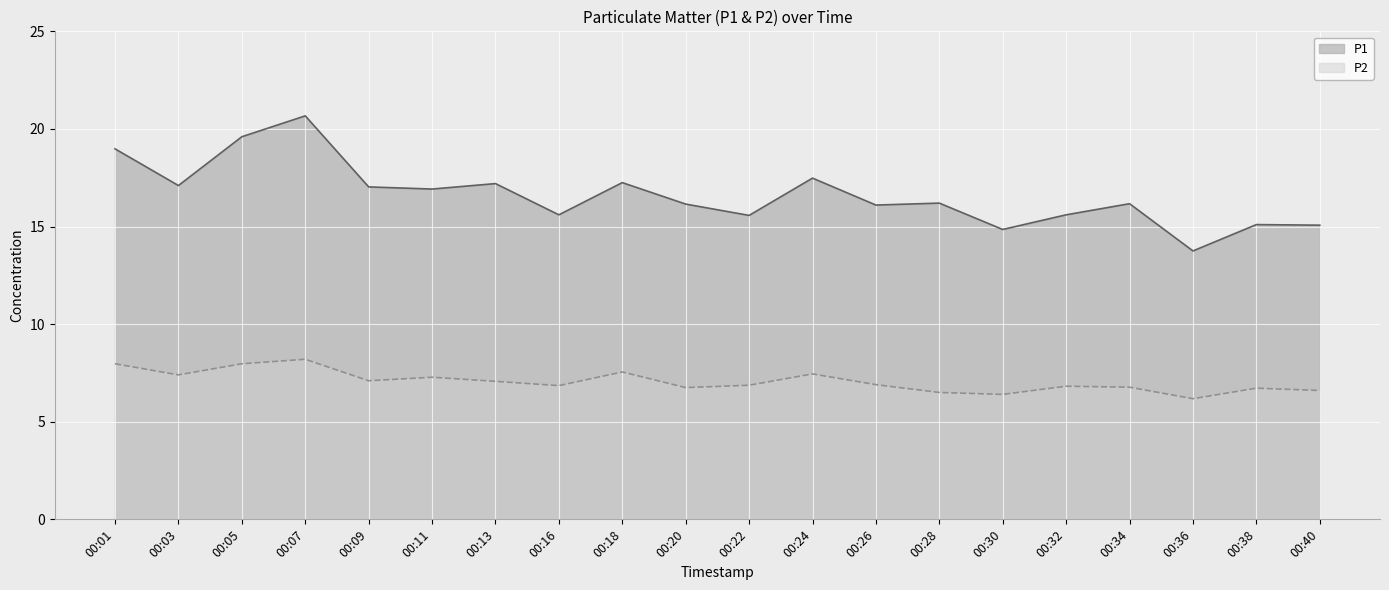

What is the value of the P1 point at the 14th from the left?

16.2